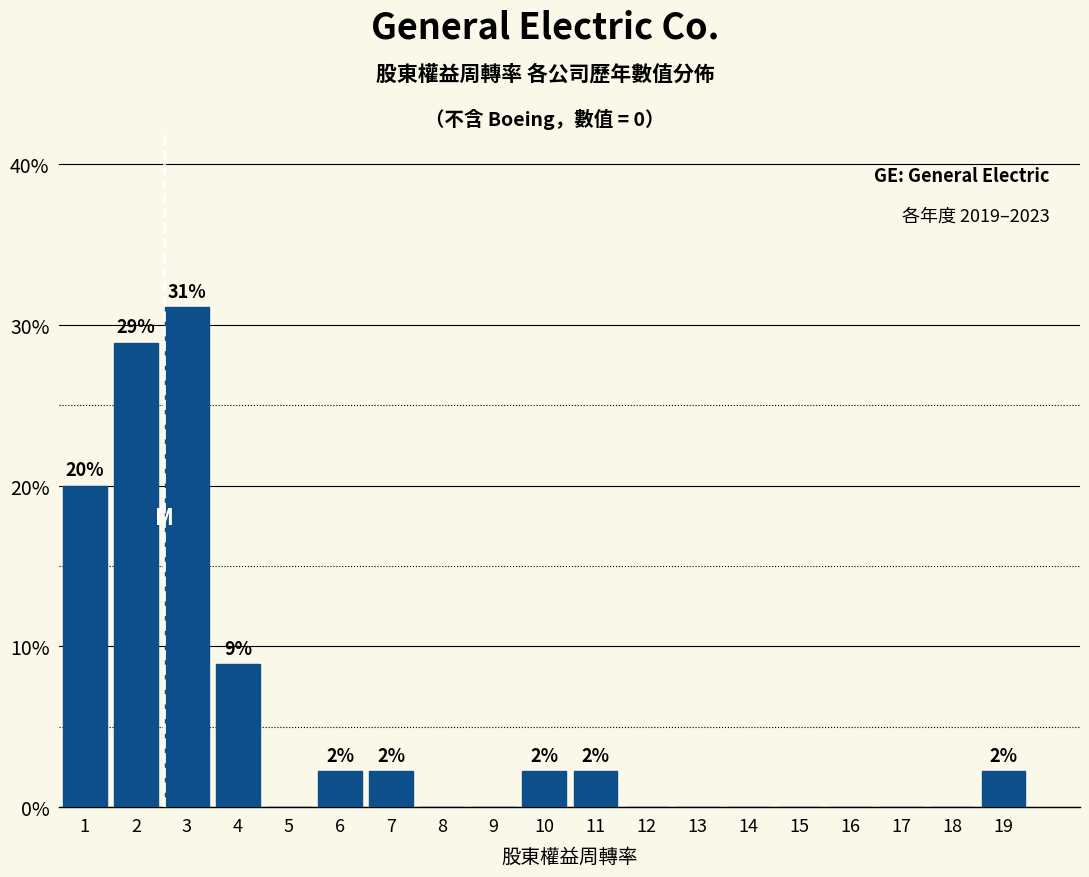

Over which range of the x-axis is the bar tallest?

2.5 to 3.5